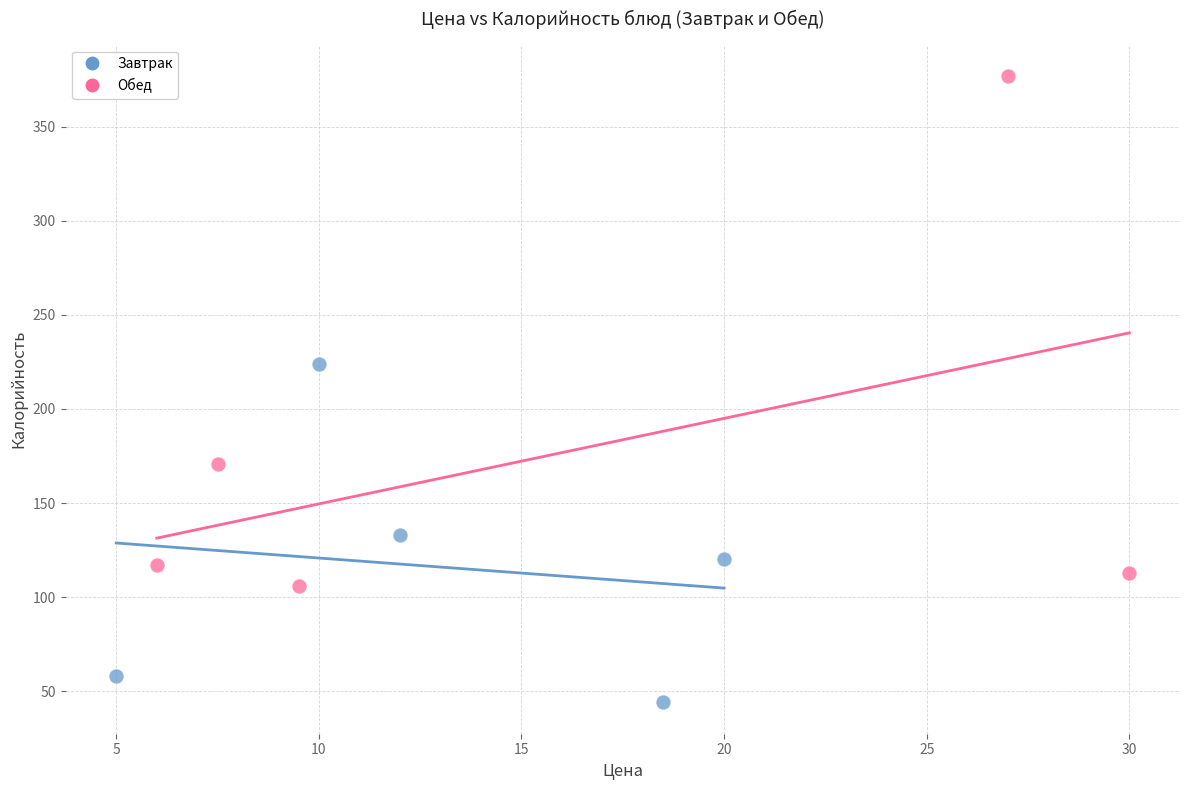

Which series contains the lowest Y value?

Завтрак